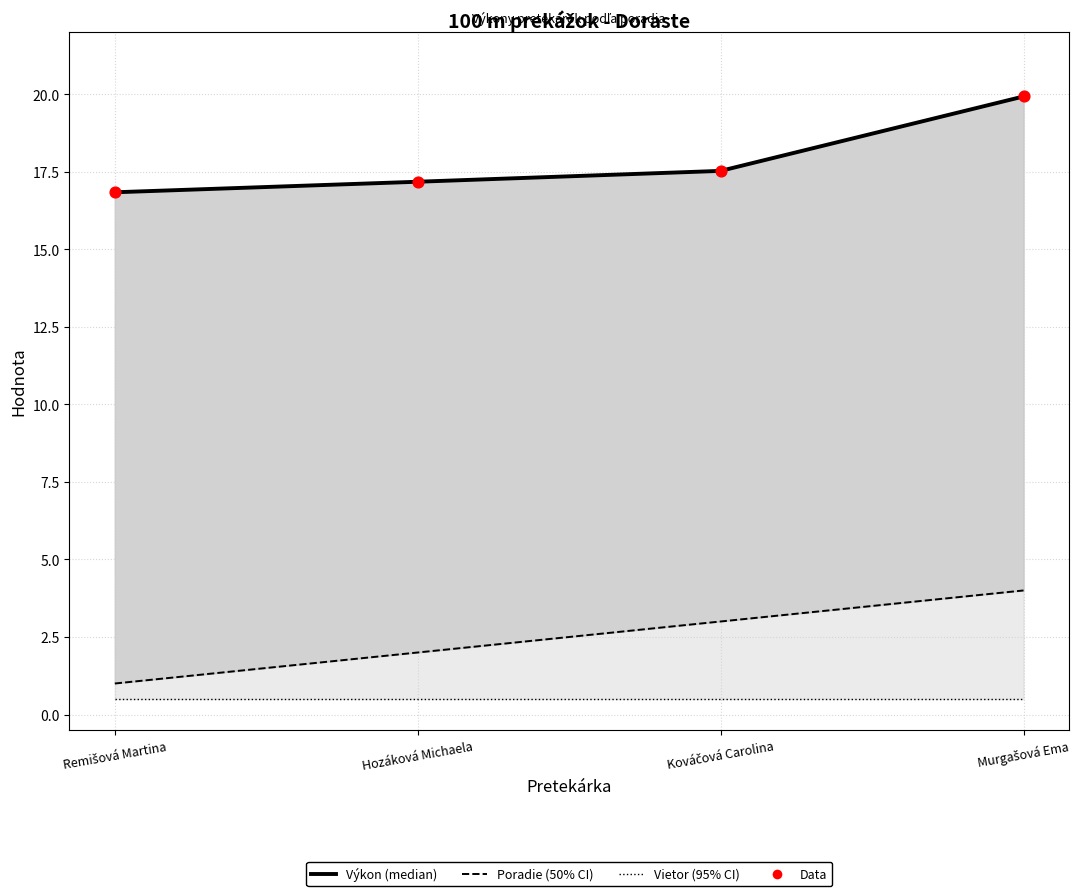

What is the total value across all series at Hozáková Michaela?

36.9